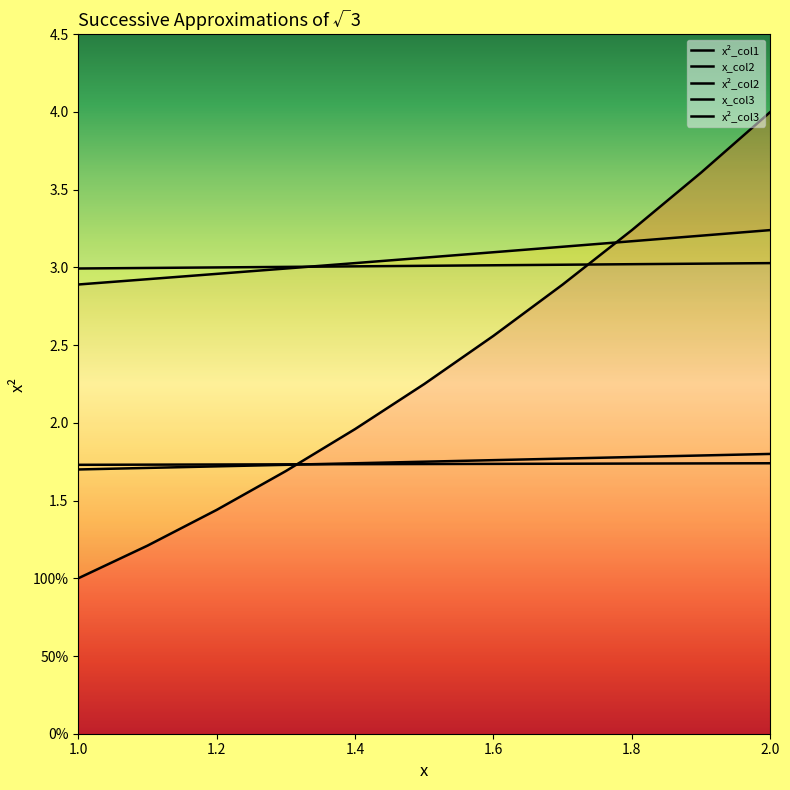

What is the greatest value displayed?

4.0